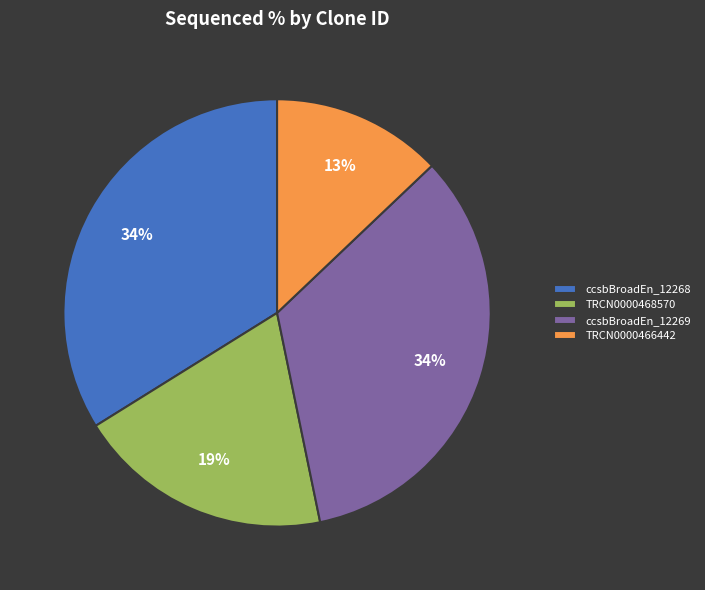

To the nearest percent, what is the average slice percentage?

25%